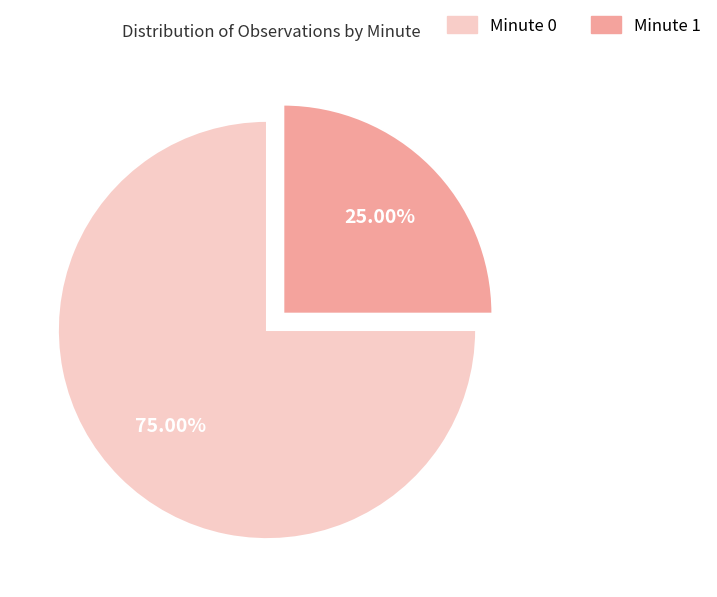

Do Minute 0 and Minute 1 together represent more than half of the pie?

Yes